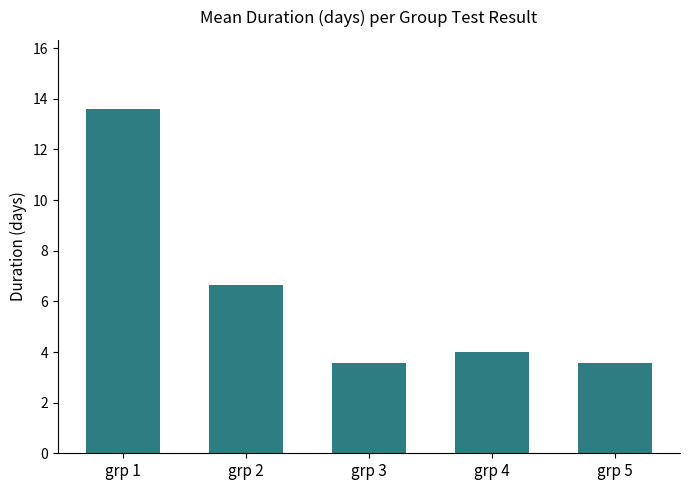

The value at grp 4 is 1.4. True or false?

False